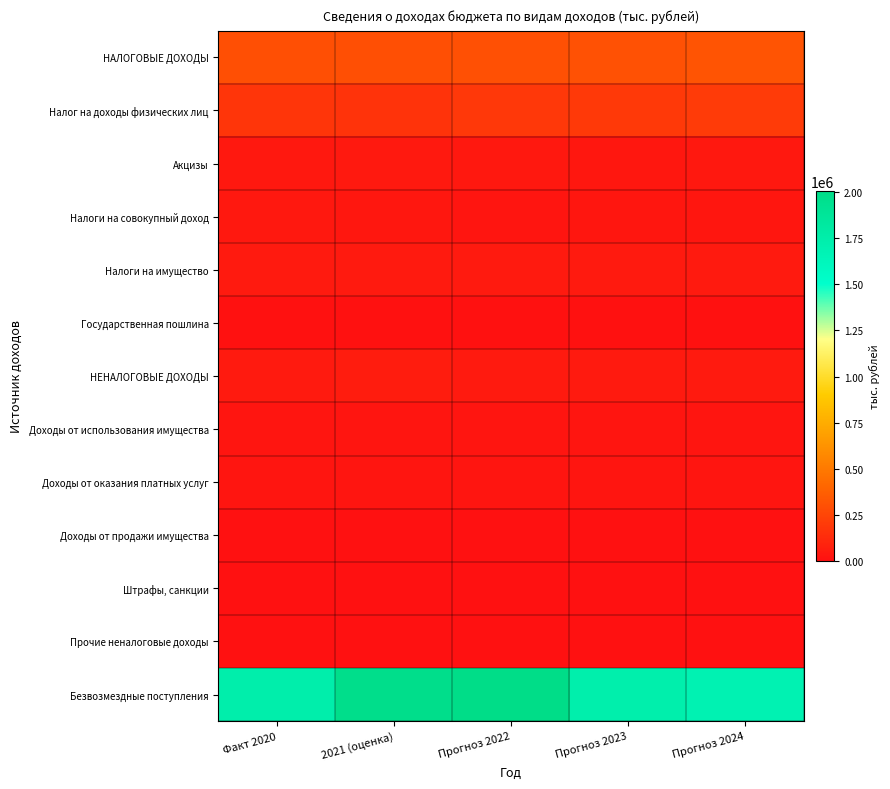

What is the difference between the highest and lowest values at 2021 (оценка)?

1977703.5